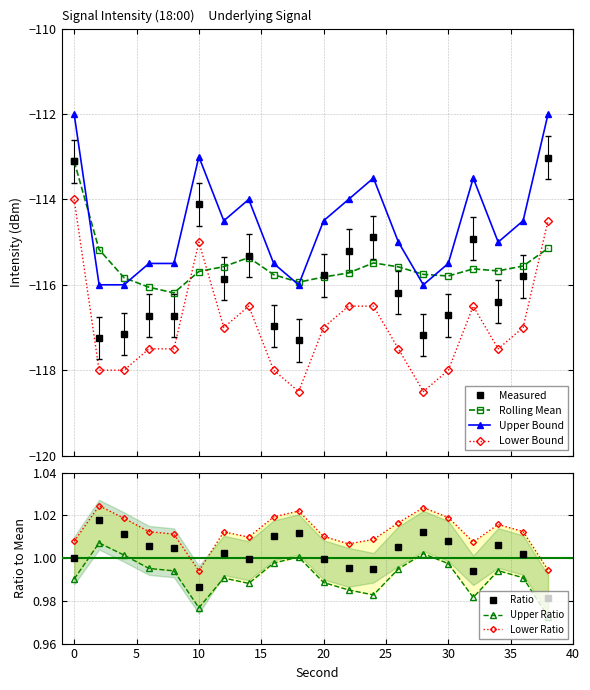

The Rolling Mean series shows -38.6 at 0. True or false?

False